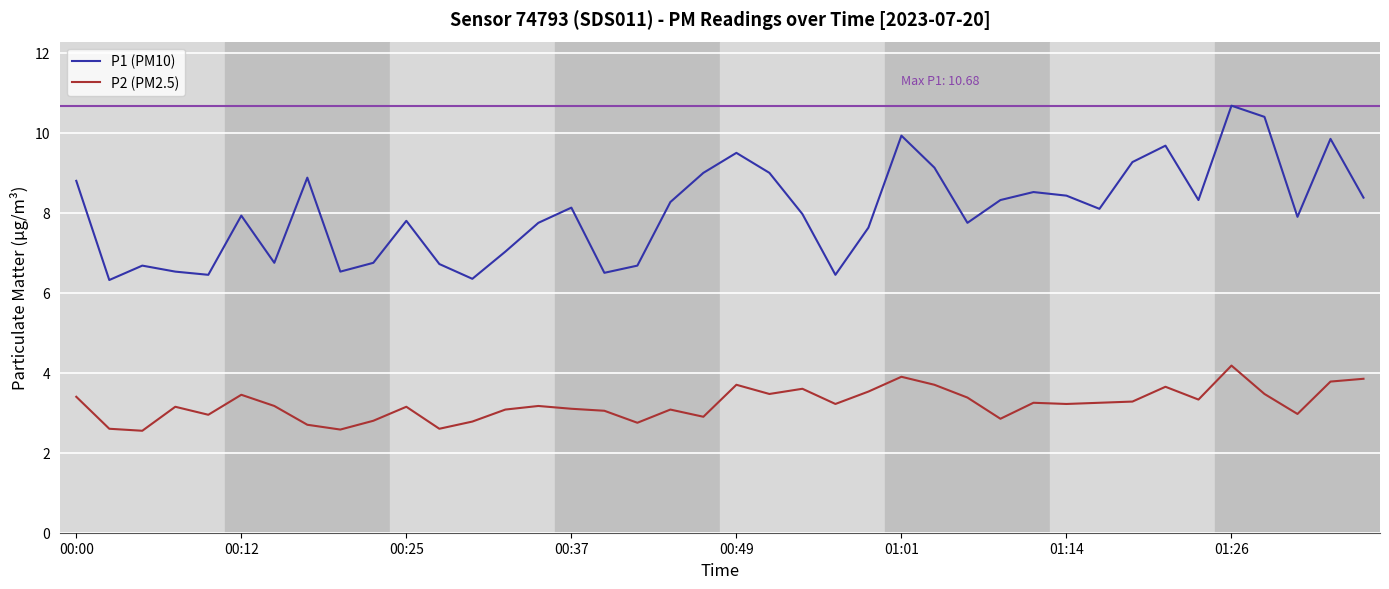

What is the lowest value of the P1 (PM10) series?

6.3